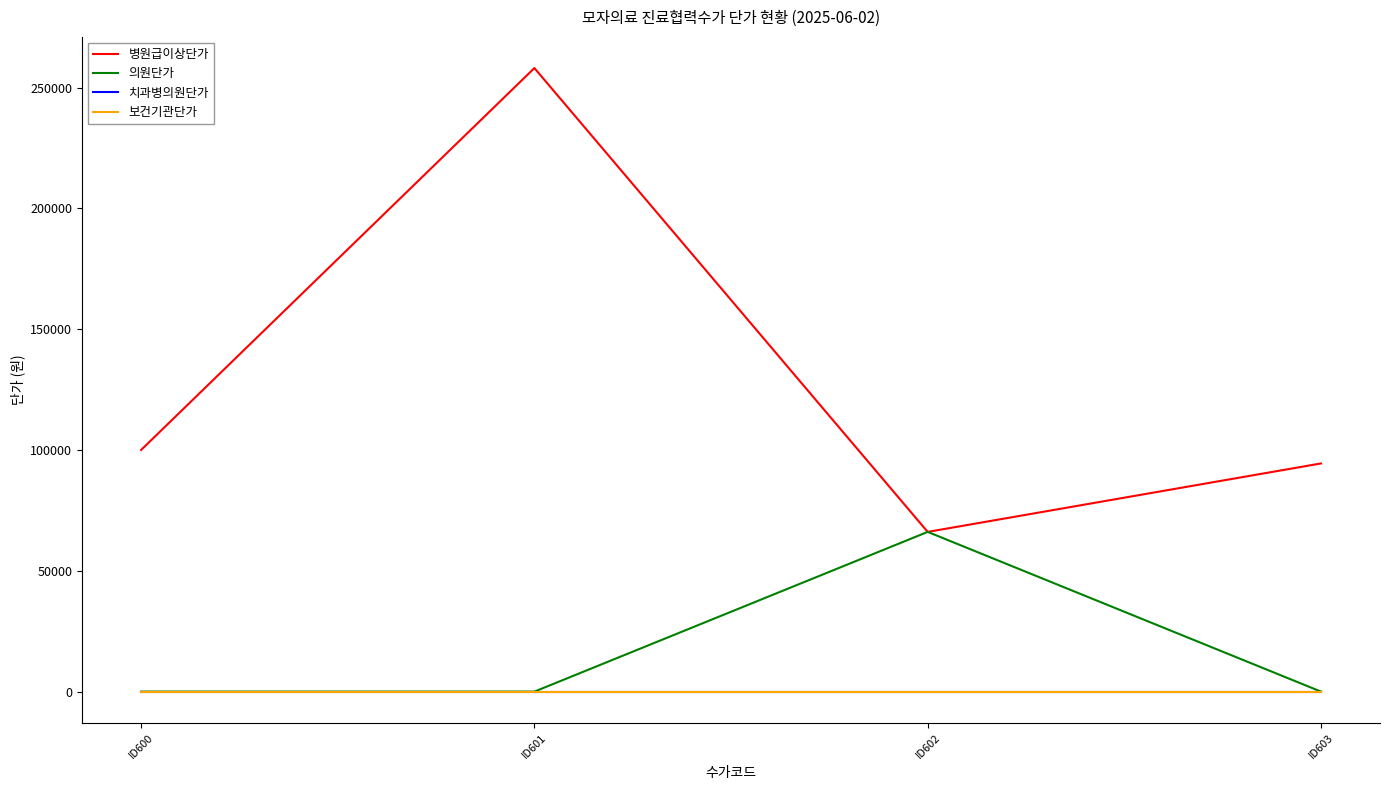

Does the chart display data point markers on the line(s)?

No